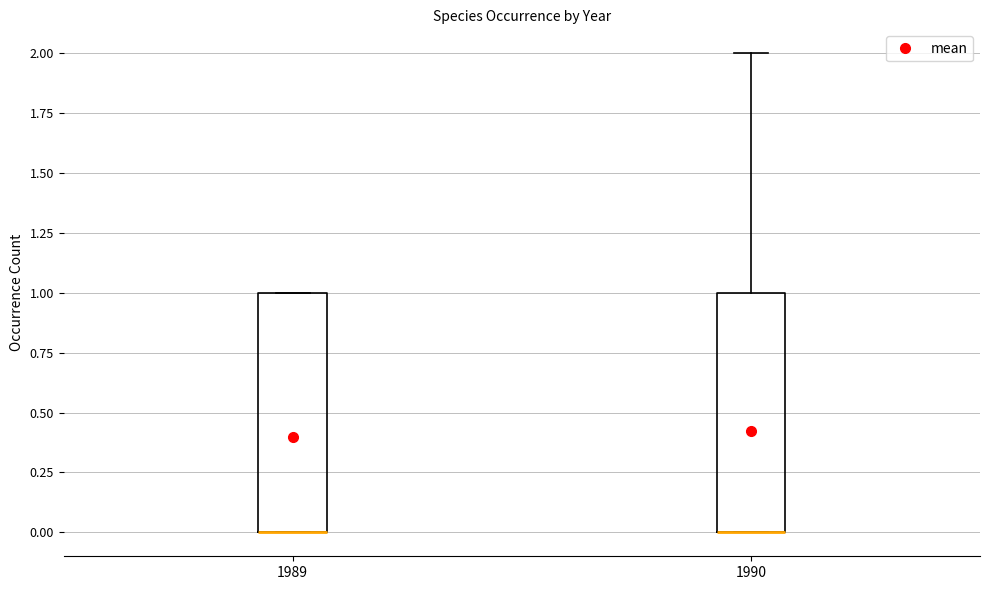

Reading left to right, transcribe this box plot: for each box, give where its median line is, the range the box spans, and where its two whiskers end, as read against the y-axis. The values are not printed on the chart, so give them approximately, as read against the axis.

1989: median 0 (drawn on the box's lower edge), box 0 to 1, whiskers 0 to 1
1990: median 0 (drawn on the box's lower edge), box 0 to 1, whiskers 0 to 2